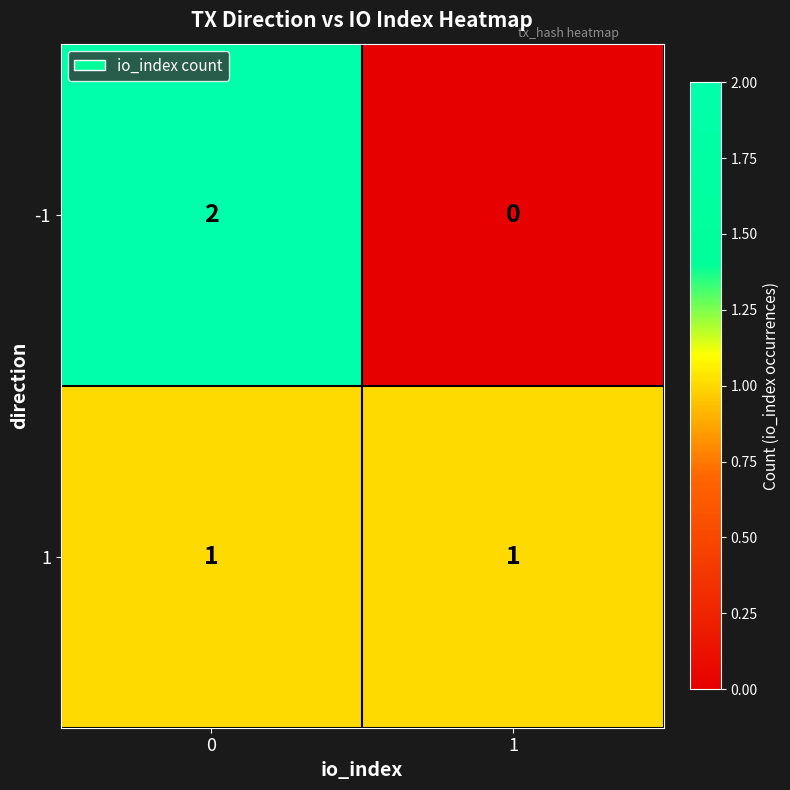

What is the spread (max minus min) of values at 0?

1